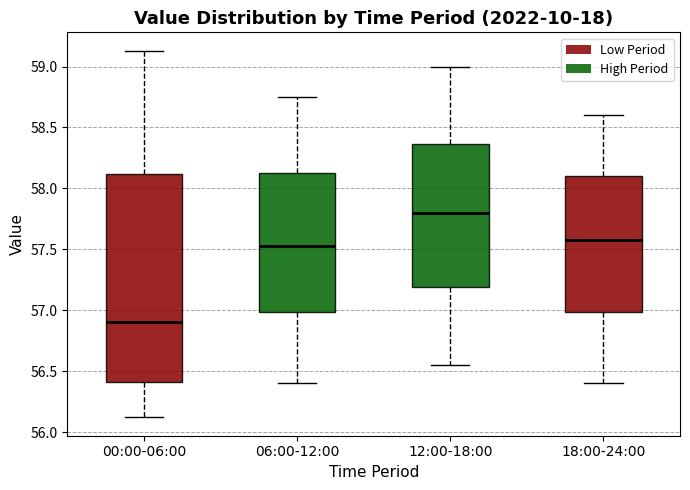

Which box is the tallest, from its lower edge to its upper edge?

00:00-06:00